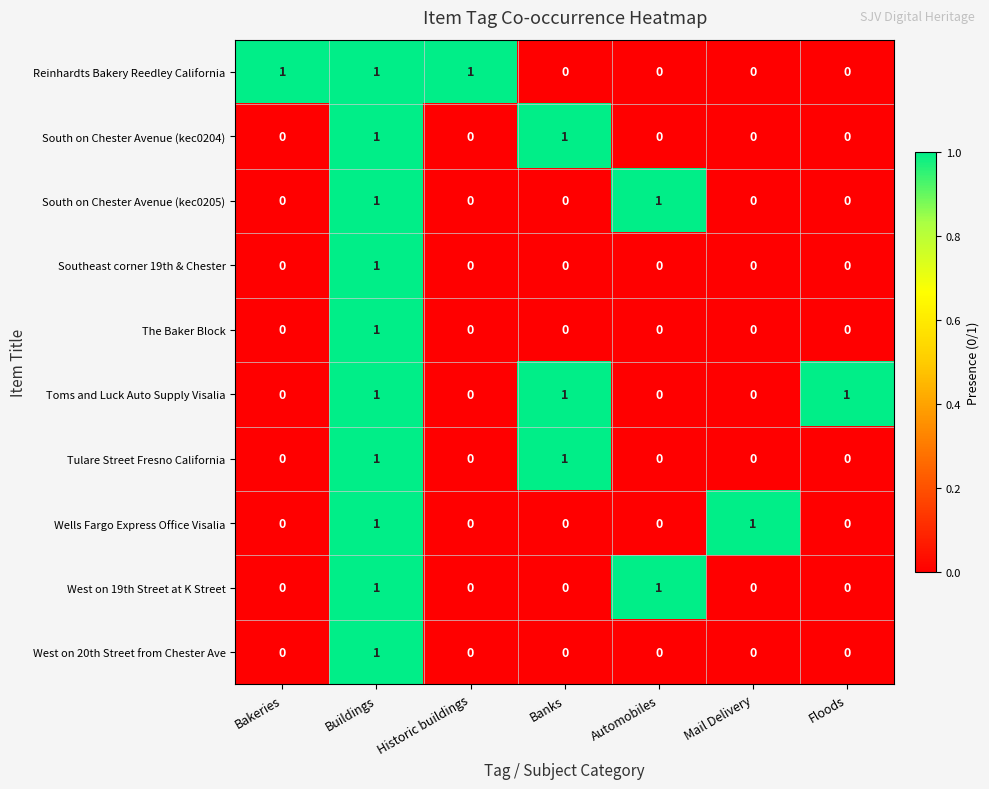

Count the West on 19th Street at K Street values in the range 0 to 1.

7